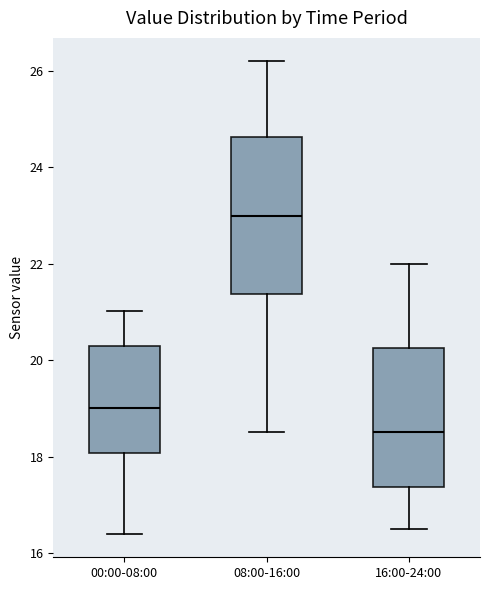

Which box has the highest median line?

08:00-16:00